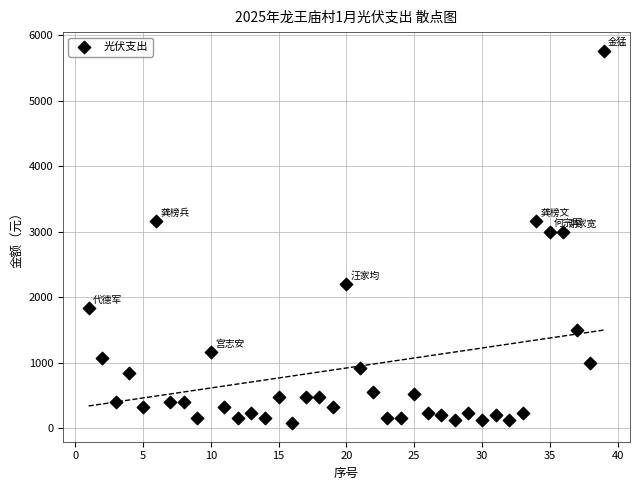

What is the range of X values (max minus min)?

38